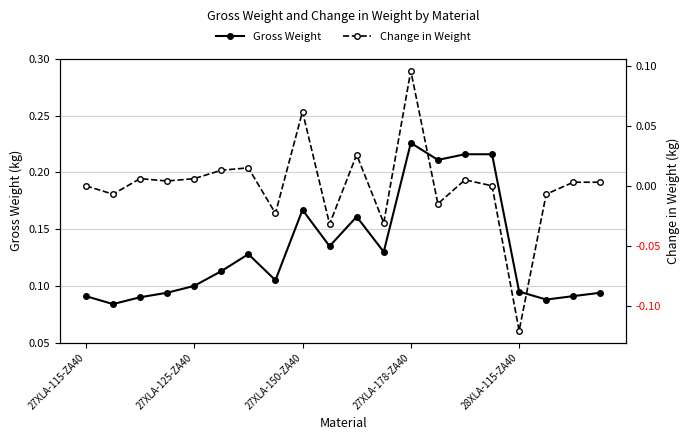

The value of Gross Weight at 27XLA-125-ZA40 is 0.2. True or false?

False